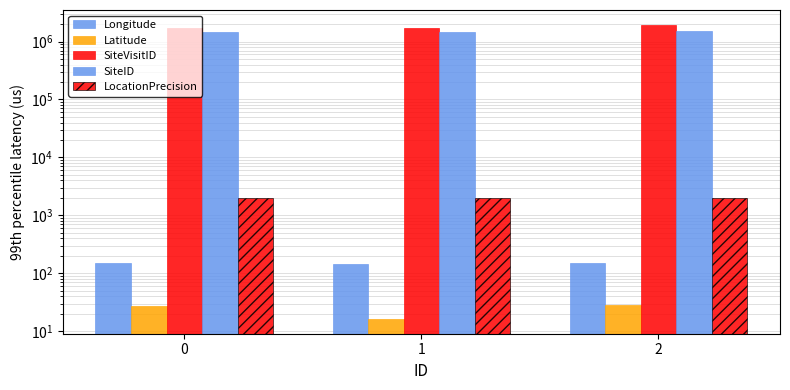

The value of Longitude at 0 is 153.1. True or false?

True